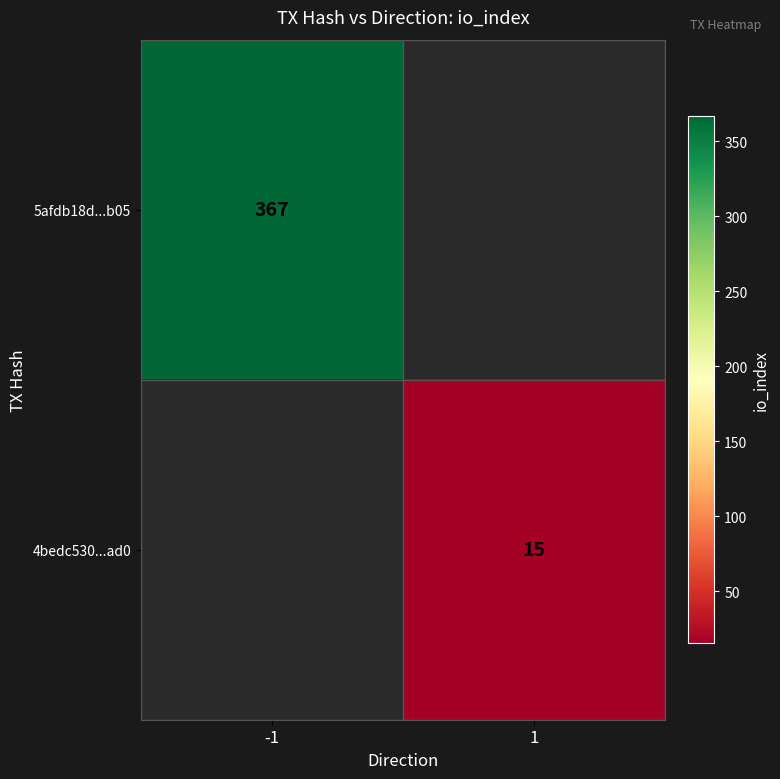

True or false: 4bedc530...ad0 has a value of 15 at 1.

True